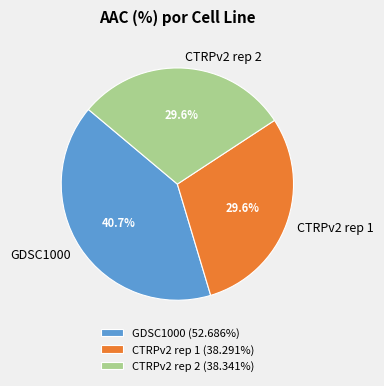

What percentage is the CTRPv2 rep 2 slice, to the nearest percent?

30%